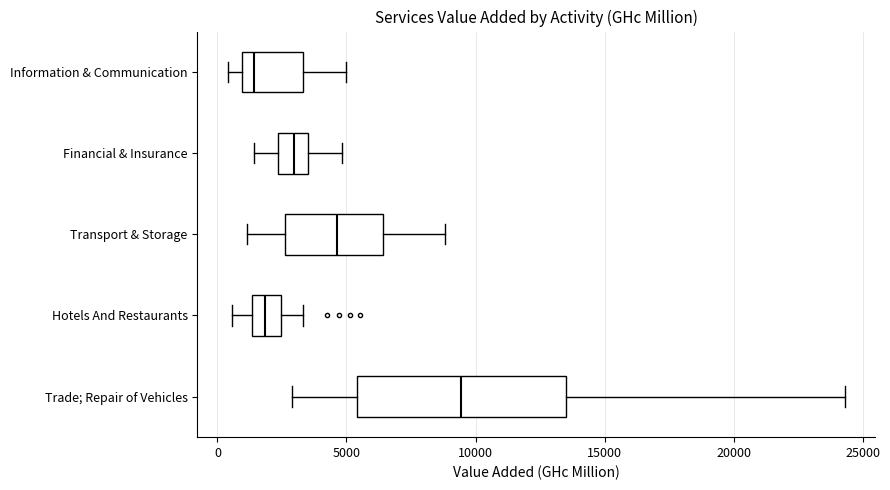

Reading bottom to top, transcribe this box plot: for each box, give where its median line is, the range the box spans, and where its two whiskers end, as read against the x-axis. The values are not printed on the chart, so give them approximately, as read against the axis.

Trade; Repair of Vehicles: median 9500, box 5500 to 13500, whiskers 3000 to 24500
Hotels And Restaurants: median 2000, box 1500 to 2500, whiskers 500 to 3500
Transport & Storage: median 4500, box 2500 to 6500, whiskers 1000 to 9000
Financial & Insurance: median 3000, box 2500 to 3500, whiskers 1500 to 5000
Information & Communication: median 1500, box 1000 to 3500, whiskers 500 to 5000